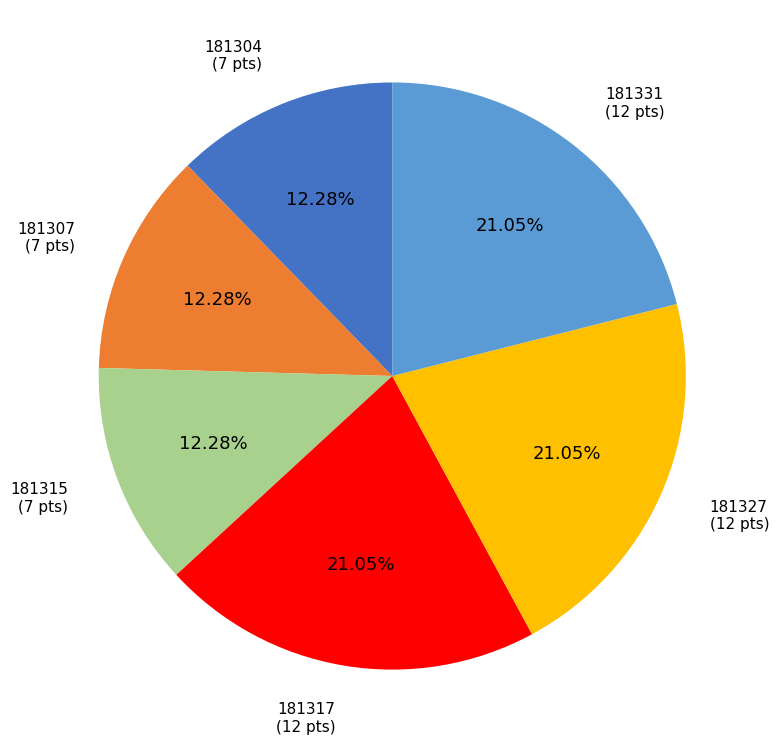

Combined, do 181327 and 181315 account for over 50%?

No